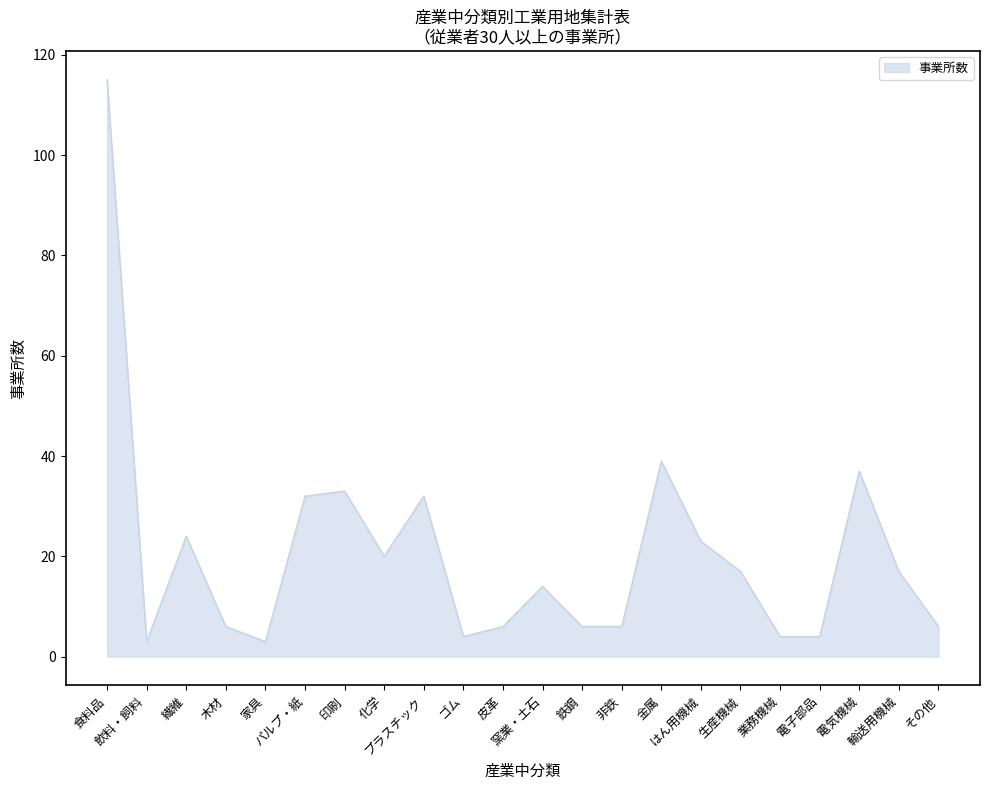

Where is the first local maximum?

繊維